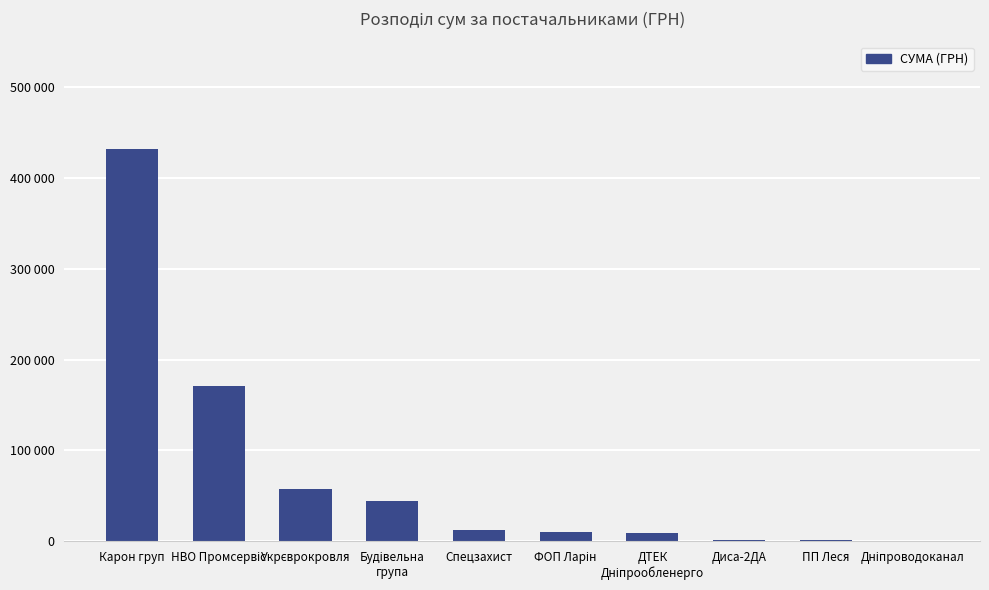

Where is the data nearest to the value 216358?

НВО Промсервіс